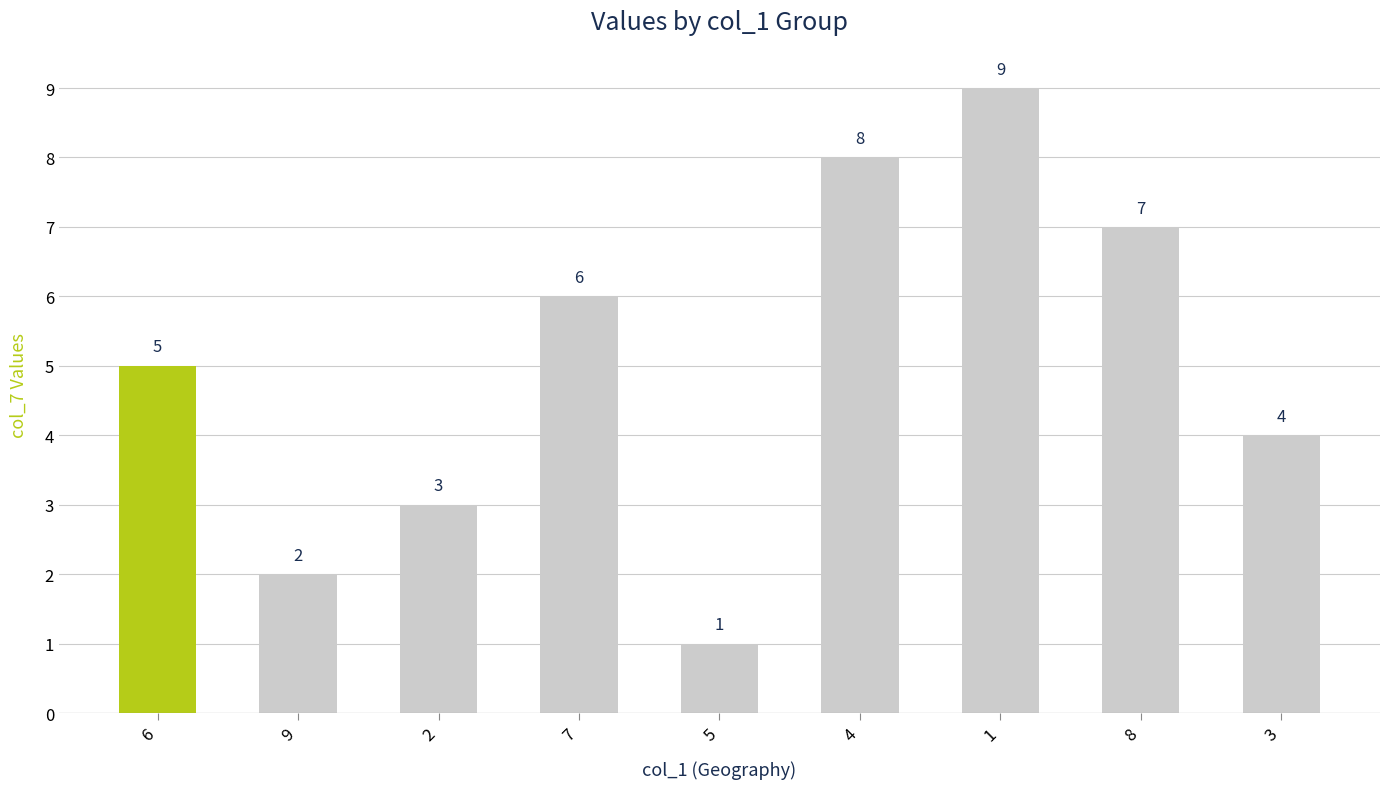

Rank the categories by value from lowest to highest.

5, 9, 2, 3, 6, 7, 8, 4, 1